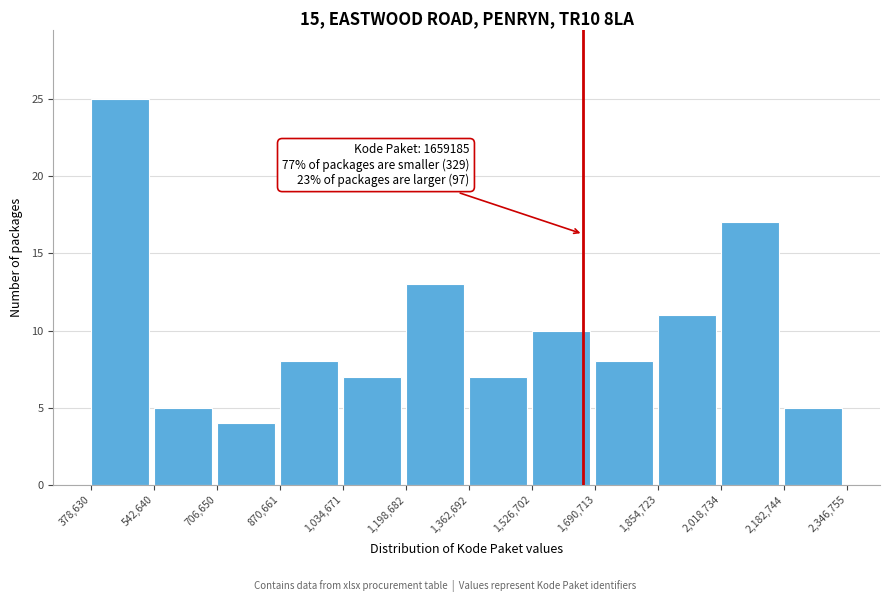

Which range on the x-axis has the tallest bar?

378,630 to 542,640